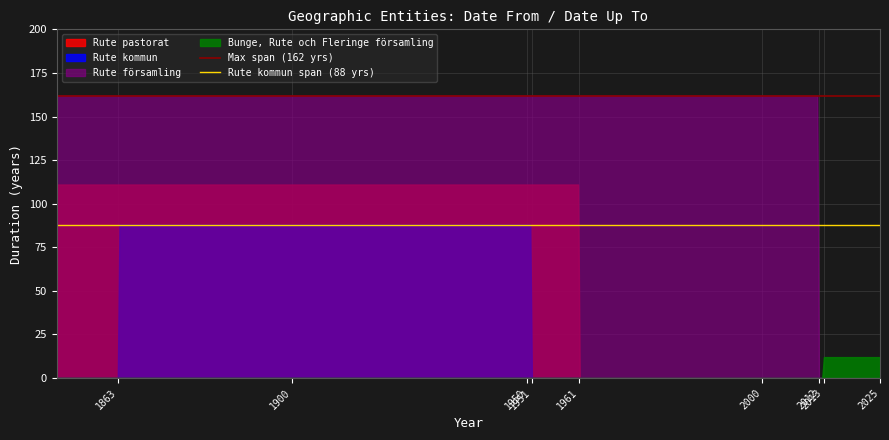

Which series has the largest range (max minus min)?

Rute församling